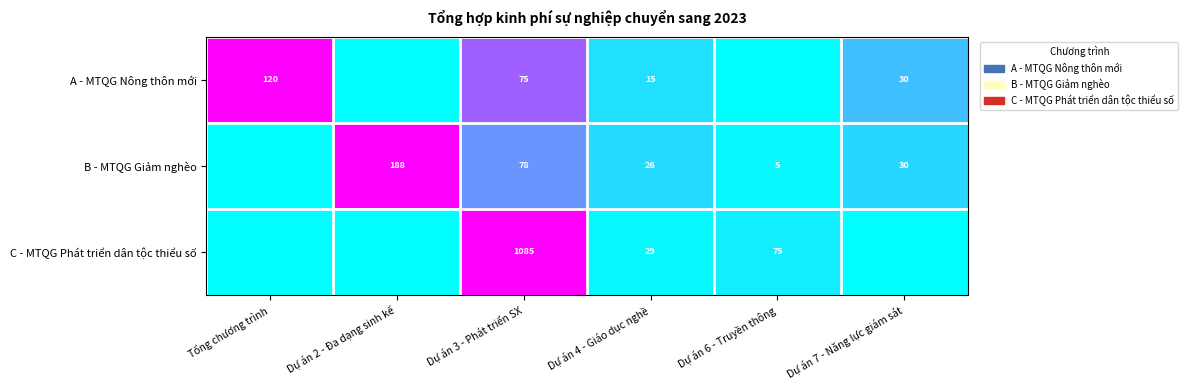

Is it true that B - MTQG Giảm nghèo equals 6 at Dự án 4 - Giáo dục nghề?

False